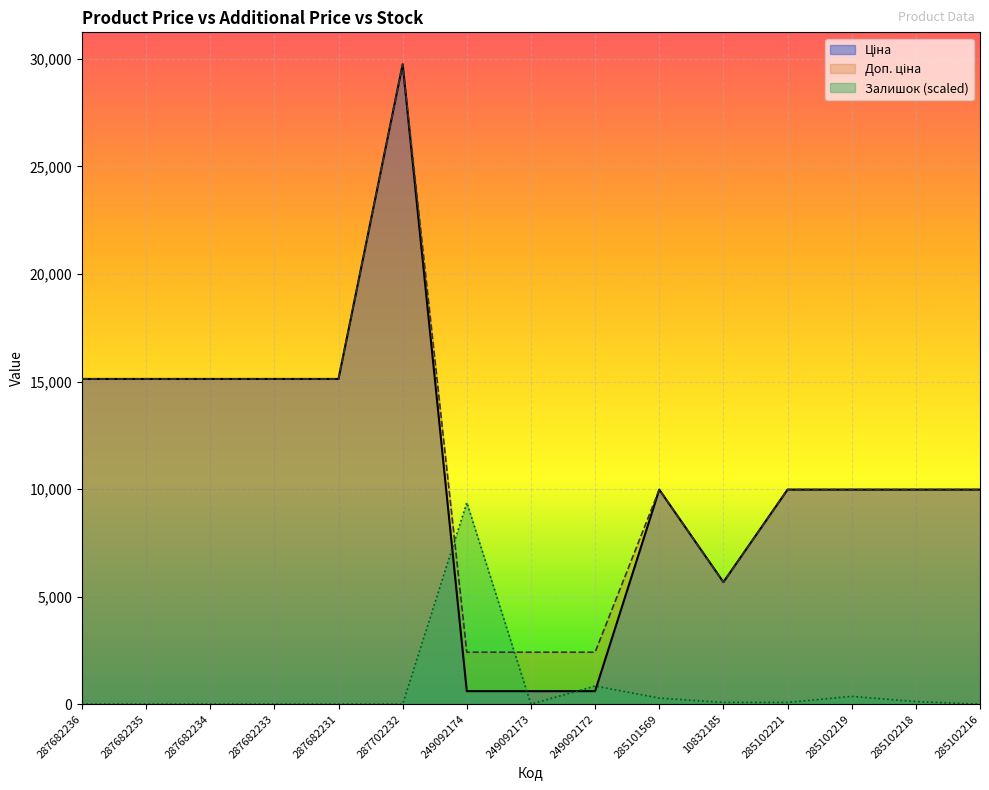

What is the label of the 15th point from the right?

287682236